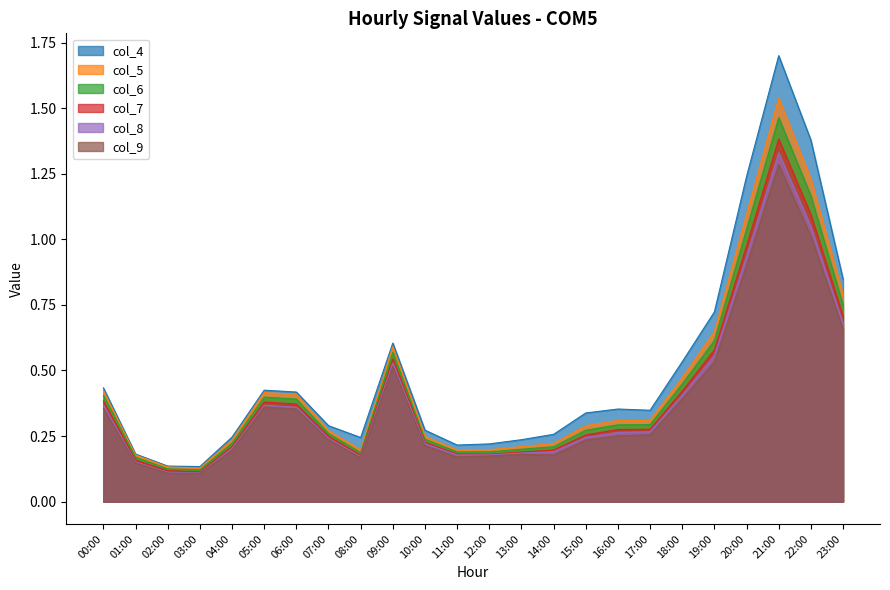

At how many categories does at least one series exceed 0?

24